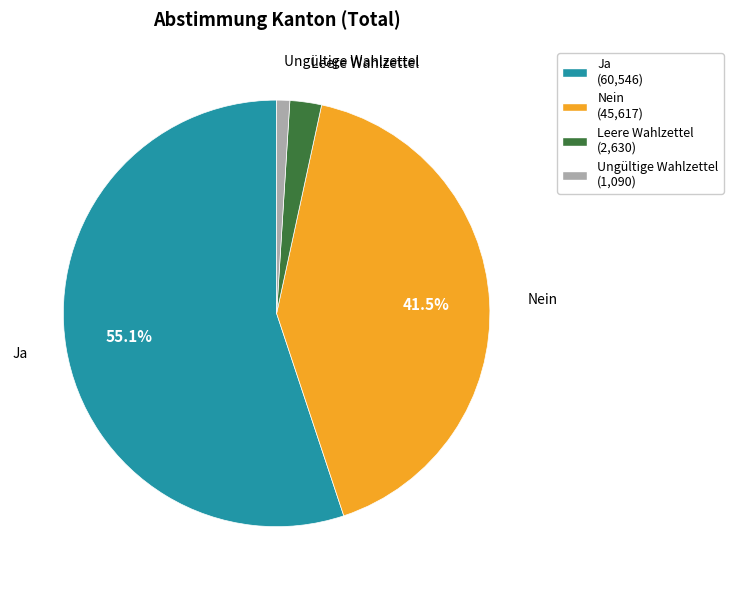

Rank the categories by value from lowest to highest.

Ungültige Wahlzettel, Leere Wahlzettel, Nein, Ja